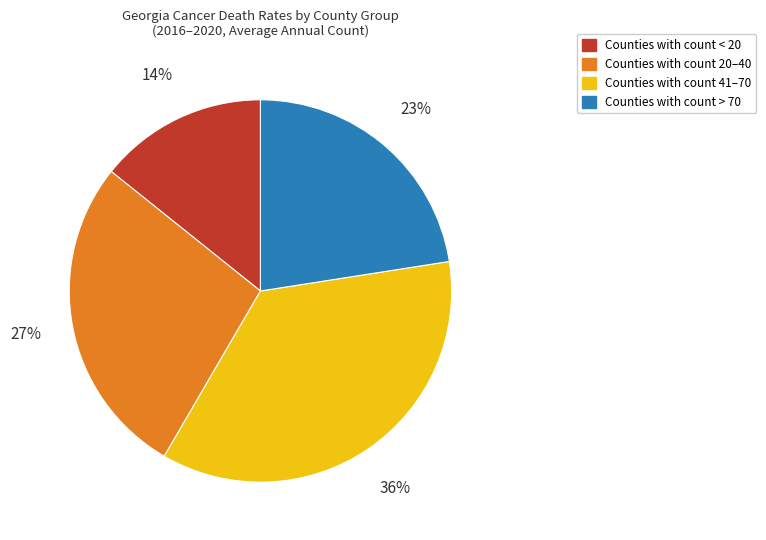

How many slices are in this pie chart?

4